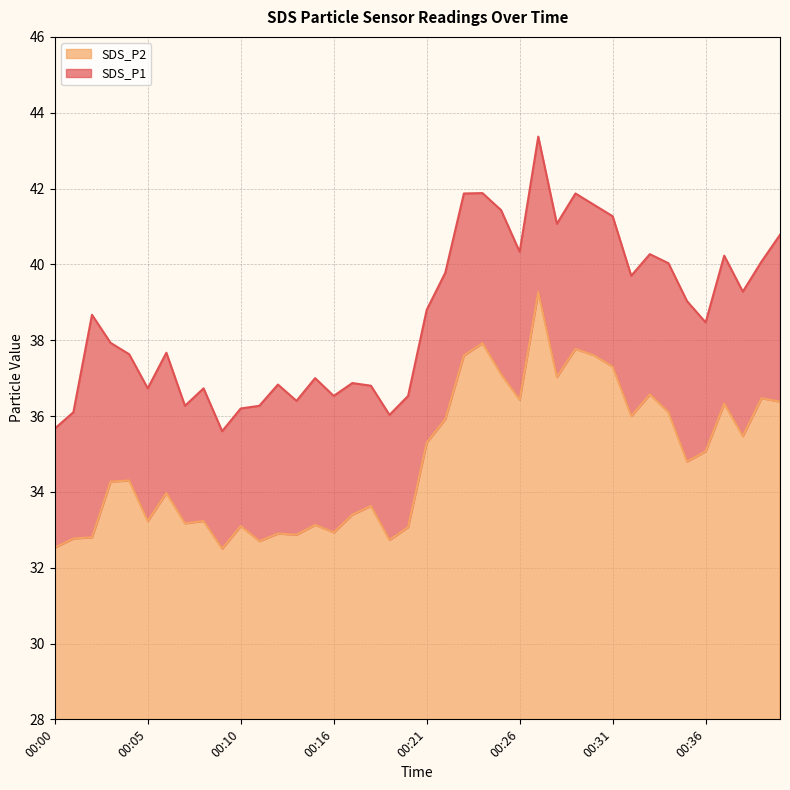

Reading left to right, extract all data points from this chart.

SDS_P1: 35.7	36.1	38.7	37.9	37.6	36.7	37.7	36.3	36.7	35.6	36.2	36.3	36.8	36.4	37.0	36.5	36.9	36.8	36.0	36.5	38.8	39.8	41.9	41.9	41.4	40.3	43.4	41.1	41.9	41.6	41.3	39.7	40.3	40.0	39.0	38.5	40.2	39.3	40.1	40.8
SDS_P2: 32.5	32.8	32.8	34.3	34.3	33.2	34.0	33.2	33.2	32.5	33.1	32.7	32.9	32.9	33.1	32.9	33.4	33.6	32.7	33.1	35.3	35.9	37.6	37.9	37.1	36.4	39.3	37.0	37.8	37.6	37.3	36.0	36.6	36.1	34.8	35.1	36.3	35.5	36.5	36.4